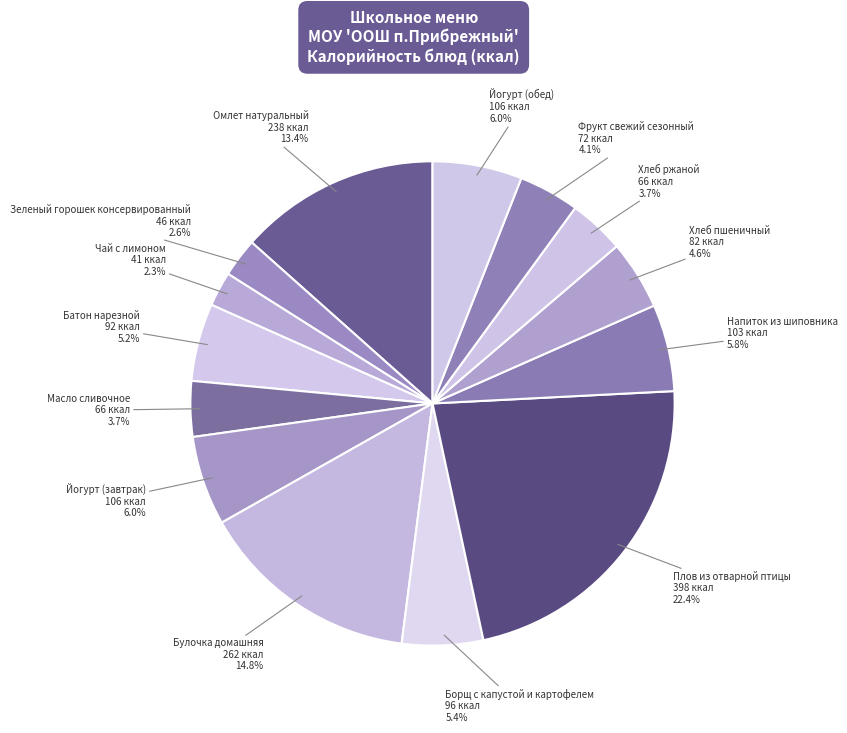

What is the largest slice in the pie chart?

Плов из отварной птицы